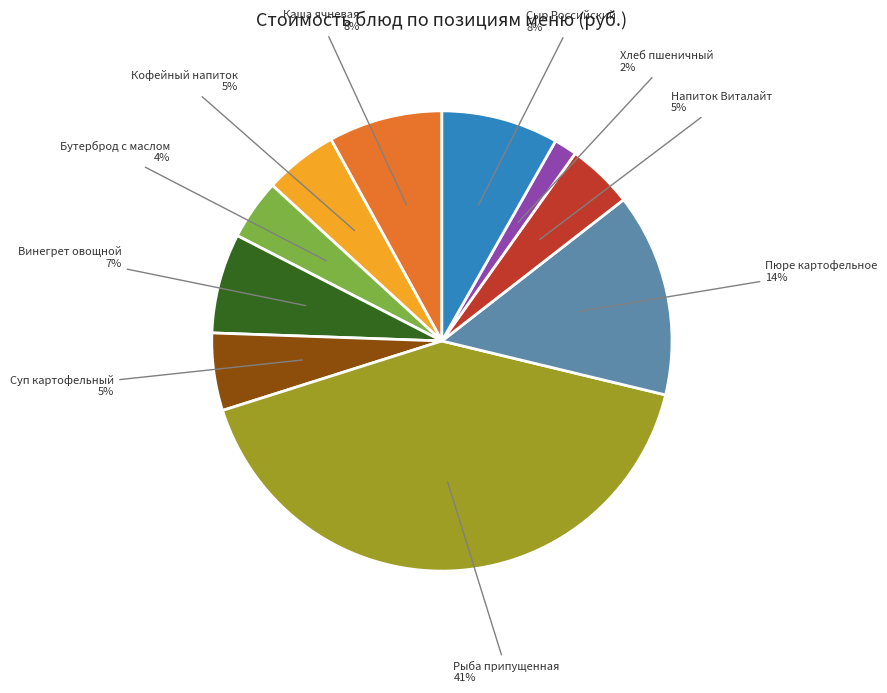

To the nearest percent, what is the average slice percentage?

10%